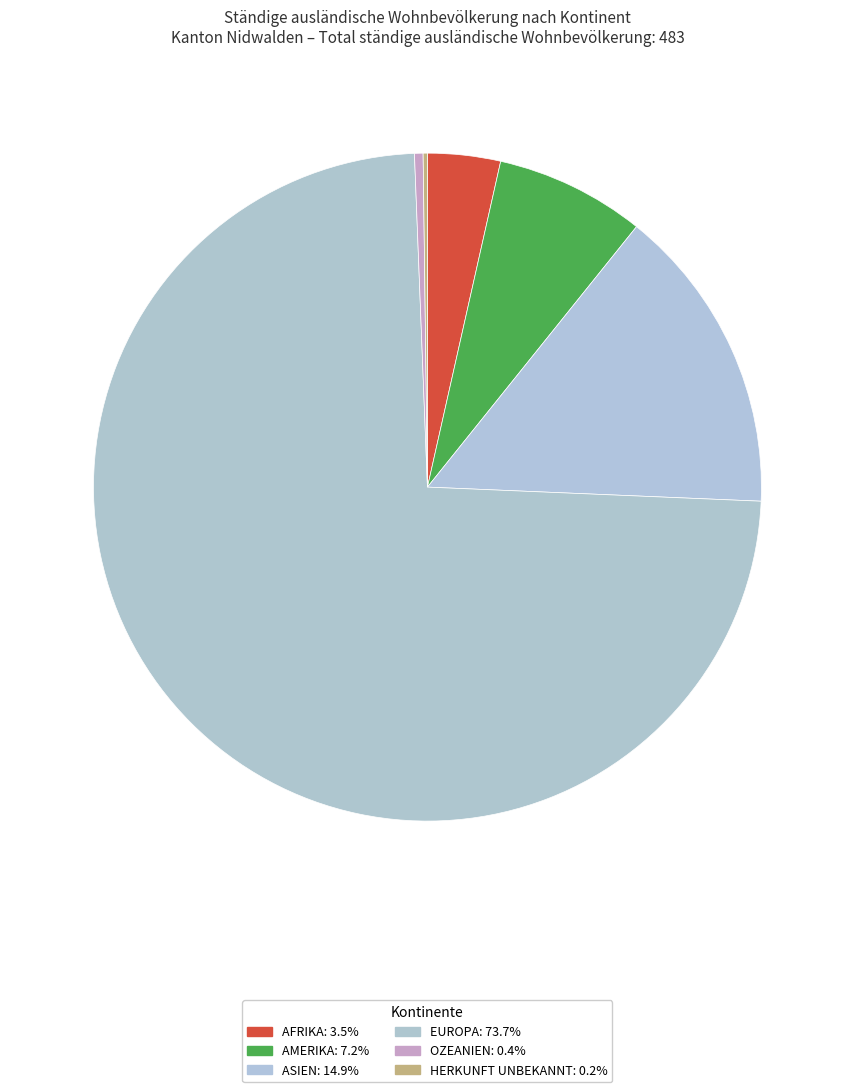

Which category accounts for the majority?

Europa